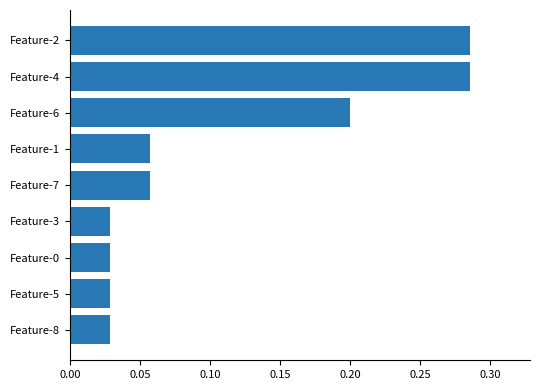

How many values are between 0 and 1?

9